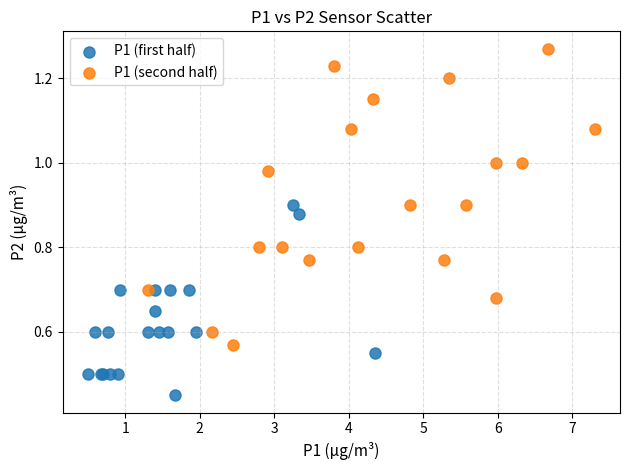

What are all the series names shown in the legend?

P1 (first half), P1 (second half)